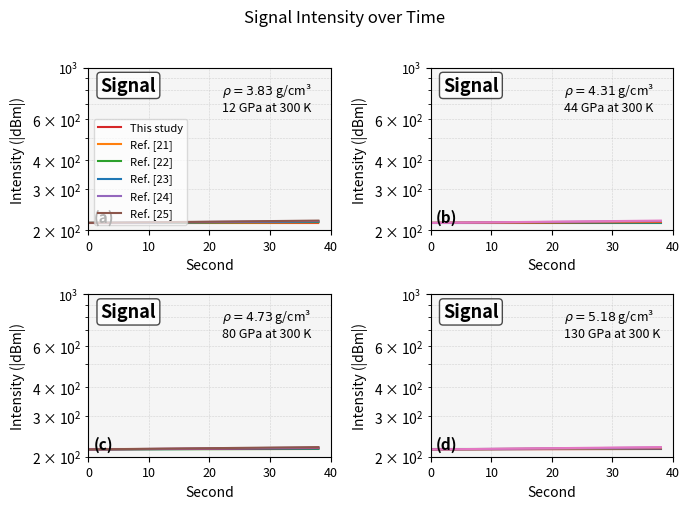

Reading right to left, transcribe all the data shown in this chart.

This study: 215.0	215.0	215.0	215.0	215.0	215.0	215.0	215.0	215.0	215.0	215.0	215.0	215.0	215.0	215.0	215.0	215.0	215.0	215.0	215.0
Ref. [21]: 216.0	216.0	215.9	215.9	215.8	215.8	215.7	215.6	215.6	215.5	215.5	215.4	215.4	215.3	215.3	215.2	215.2	215.1	215.1	215.0
Ref. [22]: 217.0	216.9	216.8	216.7	216.6	216.5	216.4	216.3	216.2	216.1	216.0	215.9	215.8	215.6	215.5	215.4	215.3	215.2	215.1	215.0
Ref. [23]: 218.0	217.9	217.7	217.5	217.4	217.2	217.1	216.9	216.8	216.6	216.4	216.3	216.1	216.0	215.8	215.6	215.5	215.3	215.2	215.0
Ref. [24]: 219.0	218.8	218.6	218.4	218.2	218.0	217.8	217.5	217.3	217.1	216.9	216.7	216.5	216.3	216.1	215.9	215.6	215.4	215.2	215.0
Ref. [25]: 220.0	219.8	219.5	219.2	219.0	218.7	218.4	218.2	217.9	217.6	217.4	217.1	216.9	216.6	216.3	216.1	215.8	215.5	215.3	215.0